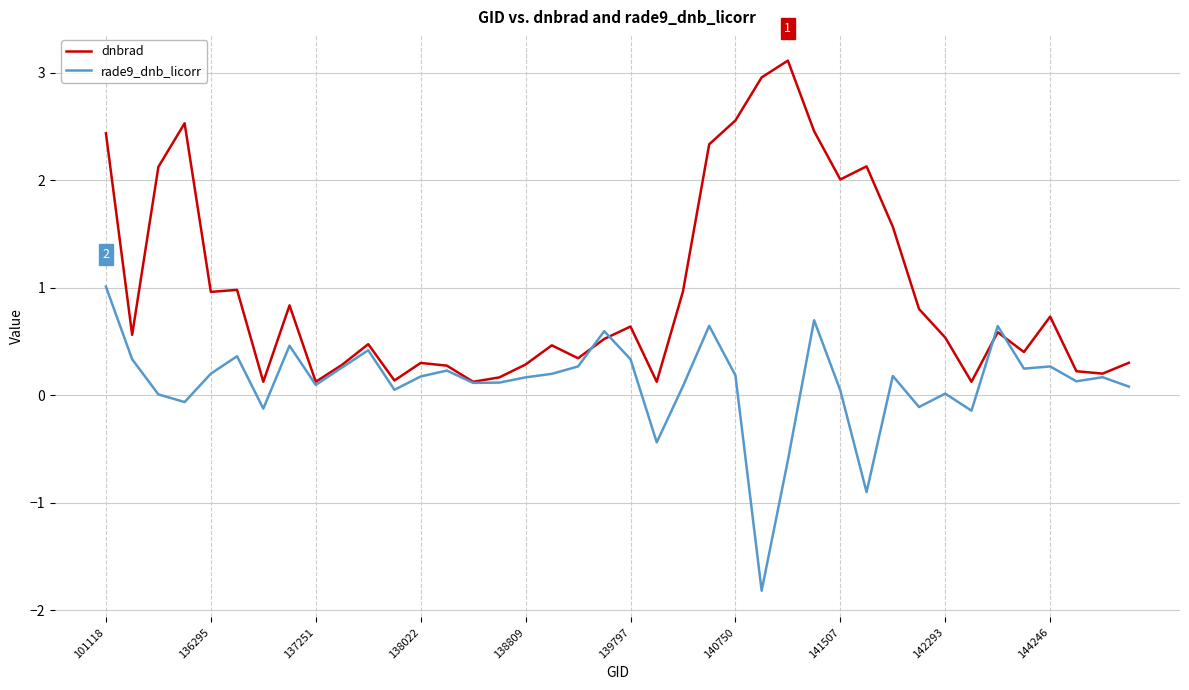

Does the chart display data point markers on the line(s)?

No